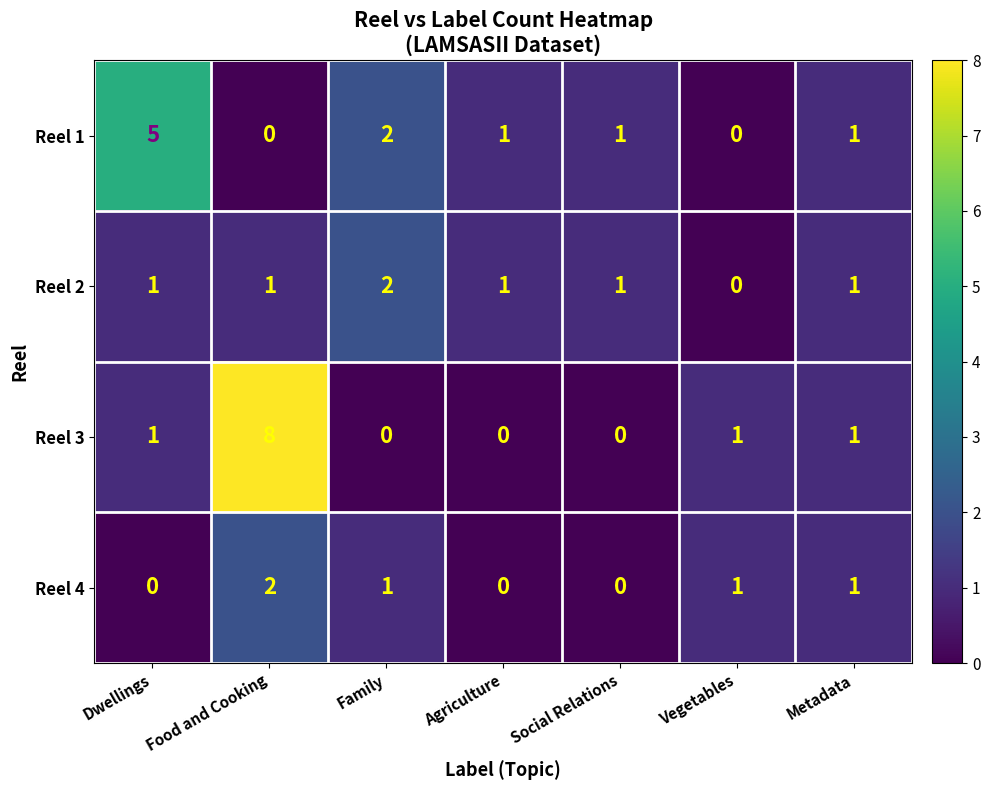

What is the maximum value shown in the chart?

8